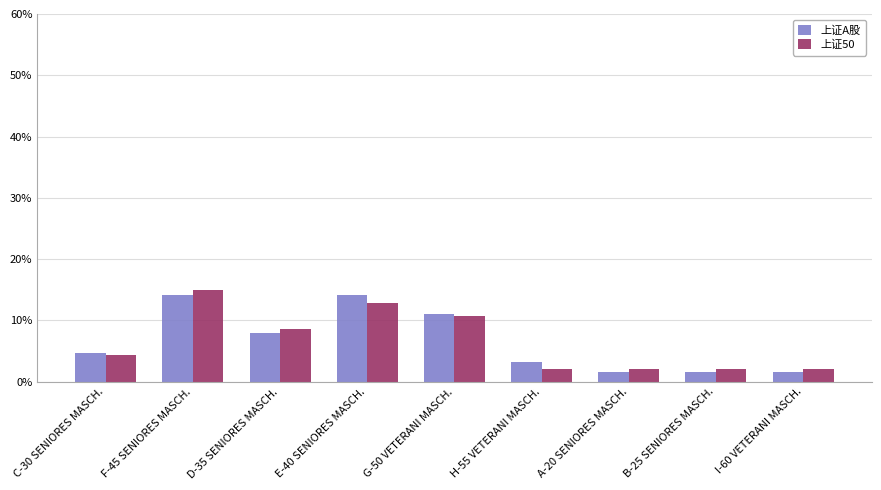

What is the greatest value displayed?

15.0